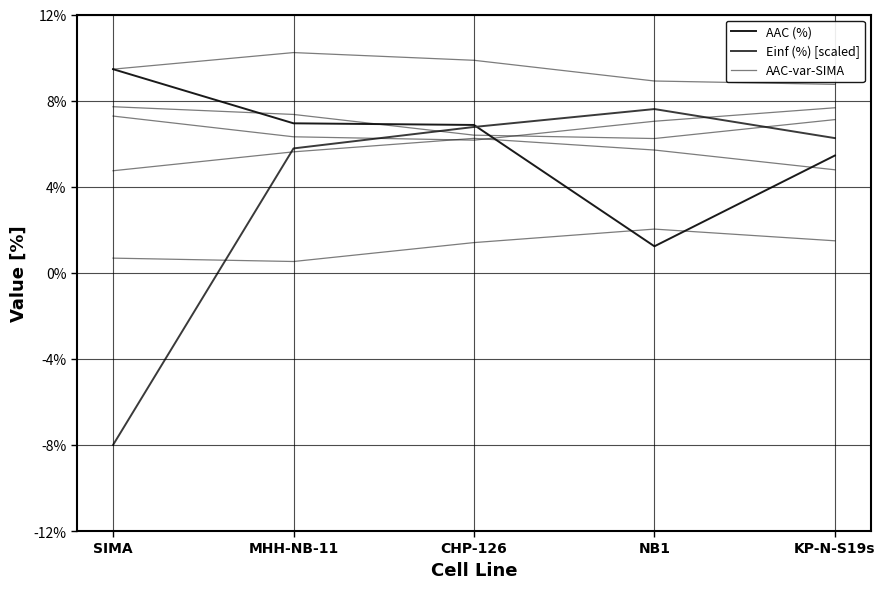

The value of Einf (%) [scaled] at KP-N-S19s is 3.0. True or false?

False